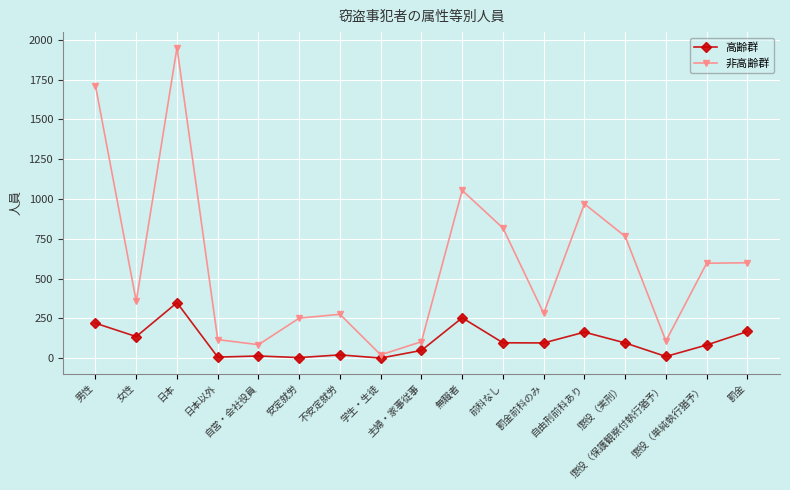

What position from the right is 自由刑前科あり?

5